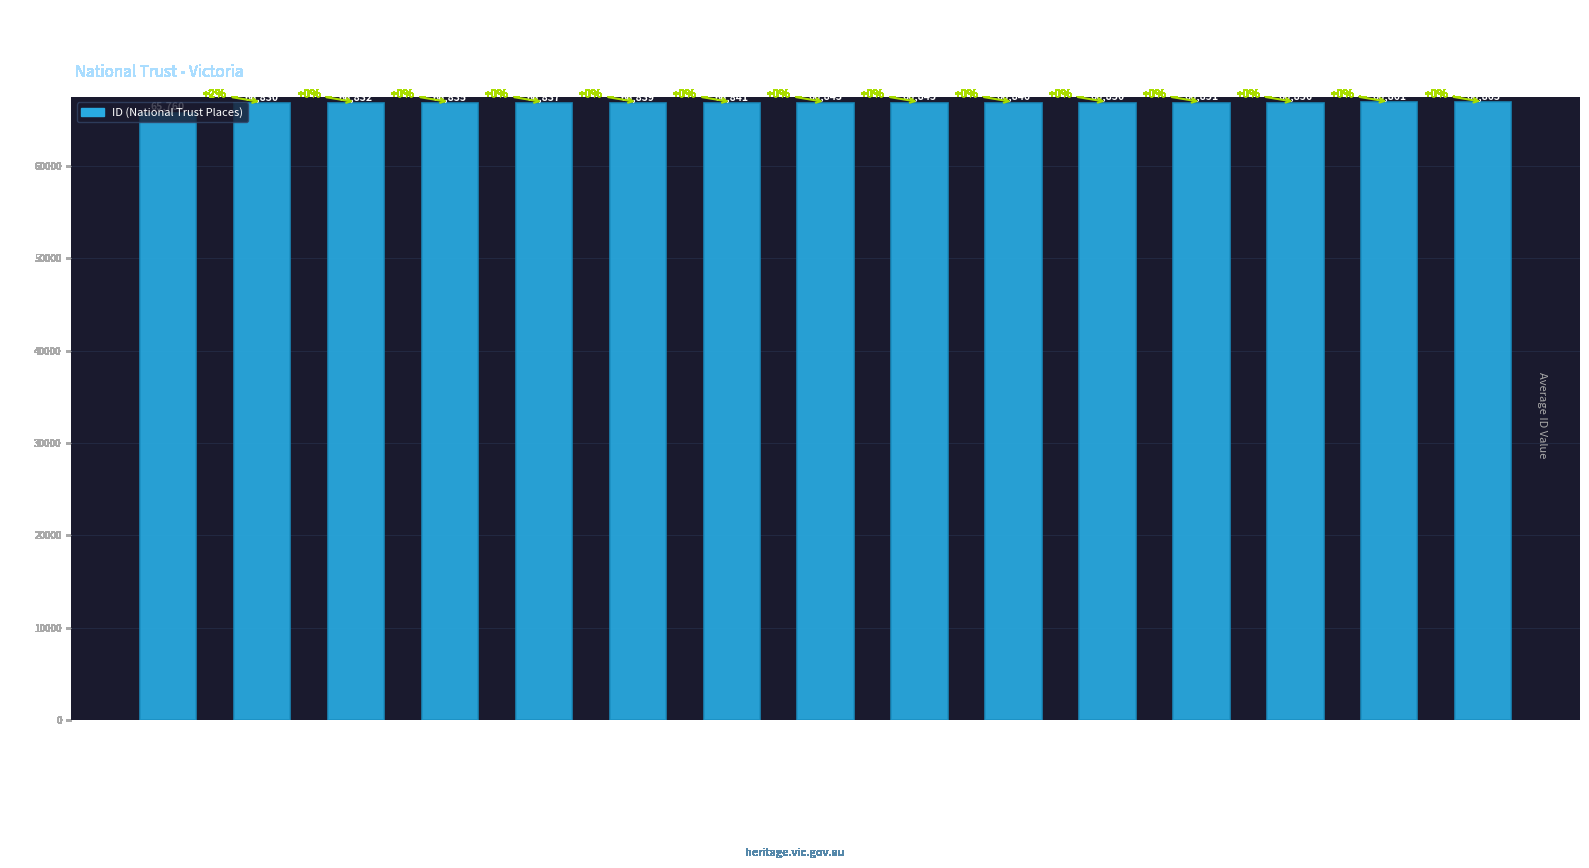

List the labels in order of value, largest first.

Hangar No 95 - RAAF Base, Rothwell Bridge over Little River, Former Laverton Primary School, Werribee Park Mansion, Former St Andrew's Catholic Church, B-24 Liberator Bomber, Ruins of Stone Homestead, Water Tank, Mud Brick Dwelling, Cheetham Saltworks, Werribee Railway Station, Werribee Survey Baseline, Old Little River Hotel, Railway Station & Goods Shed, Old Rowe House